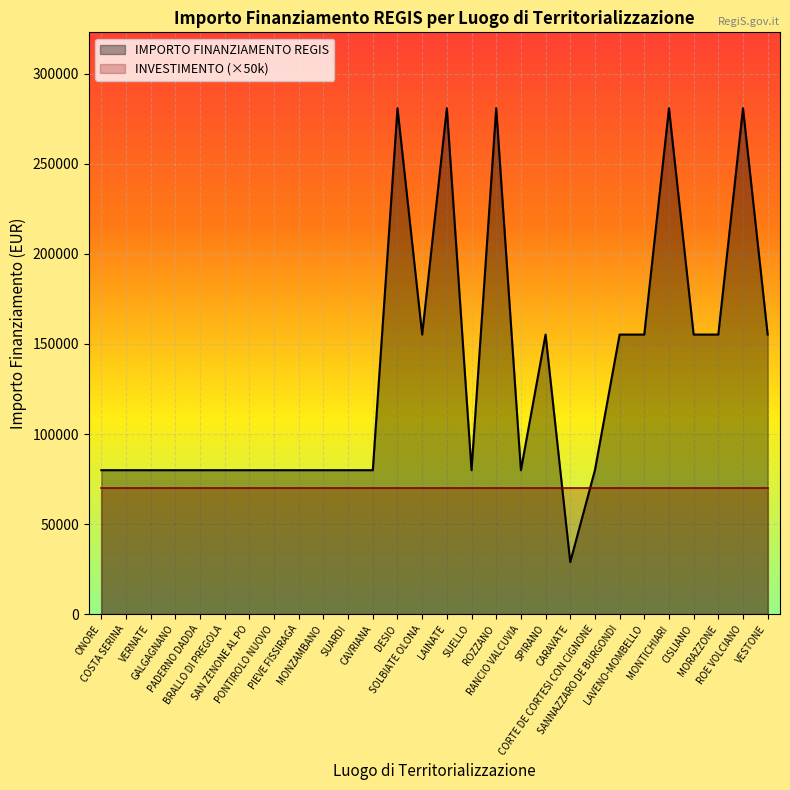

Reading left to right, transcribe all the data shown in this chart.

79922	79922	79922	79922	79922	79922	79922	79922	79922	79922	79922	79922	280932	155234	280932	79922	280932	79922	155234	28902	79922	155234	155234	280932	155234	155234	280932	155234